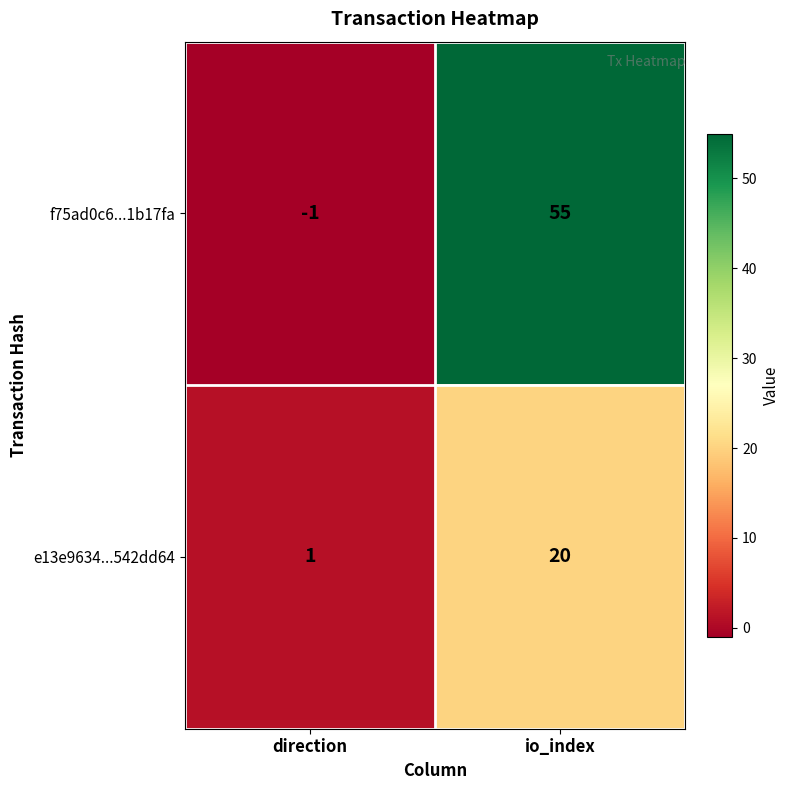

List the series in order of their peak value, lowest first.

e13e9634...542dd64, f75ad0c6...1b17fa